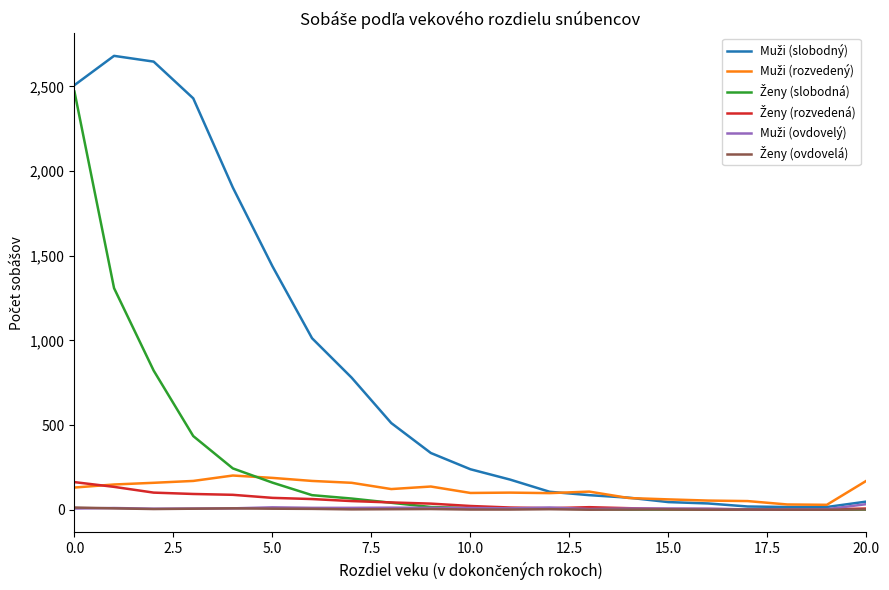

What is the greatest value displayed?

2681